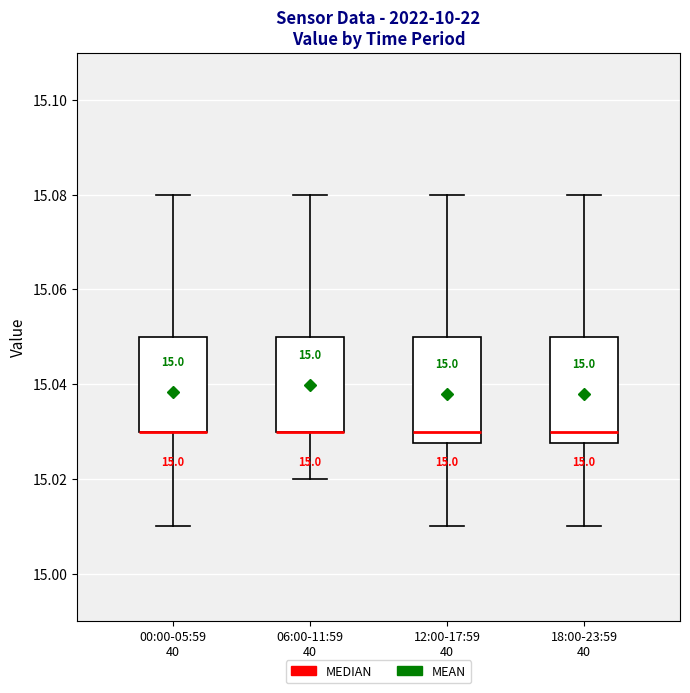

Reading left to right, read every box against the y-axis: the position of its median line, the range the box covers, and the ends of its whiskers. The values are not printed on the chart, so give them approximately, as read against the axis.

00:00-05:59 40: median 15.030 (drawn on the box's lower edge), box 15.030 to 15.050, whiskers 15.010 to 15.080
06:00-11:59 40: median 15.030 (drawn on the box's lower edge), box 15.030 to 15.050, whiskers 15.020 to 15.080
12:00-17:59 40: median 15.030, box 15.028 to 15.050, whiskers 15.010 to 15.080
18:00-23:59 40: median 15.030, box 15.028 to 15.050, whiskers 15.010 to 15.080